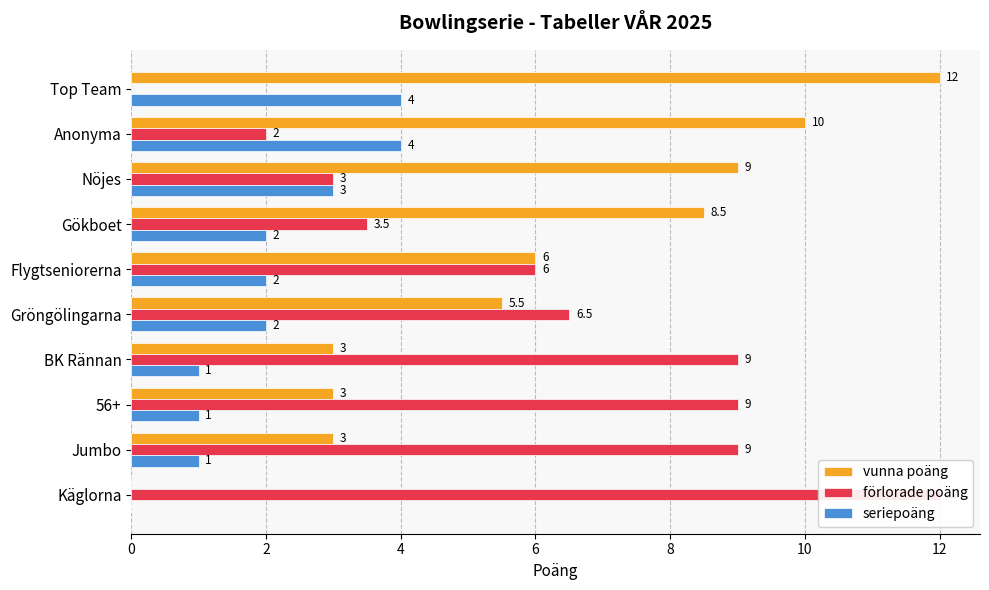

What is the highest value of the vunna poäng series?

12.0